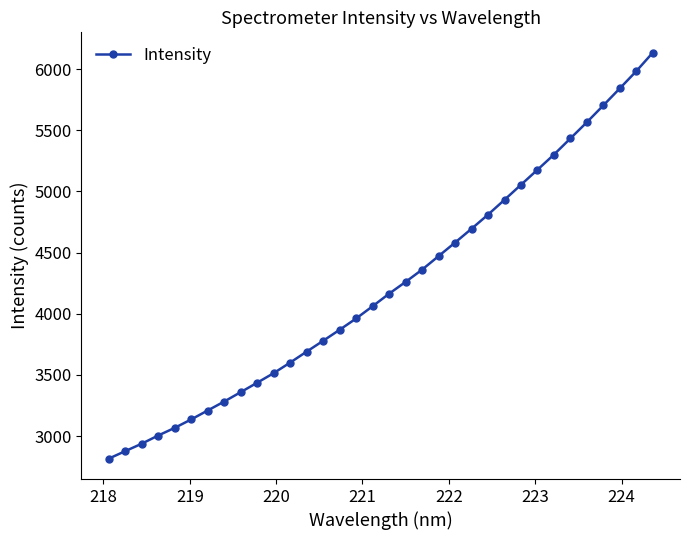

What is the difference between the maximum and second lowest values?

3259.3